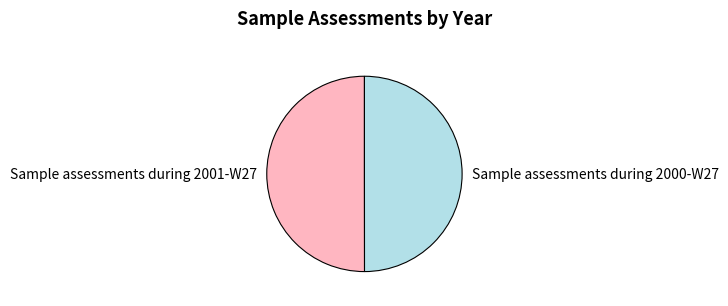

Do Sample assessments during 2000-W27 and Sample assessments during 2001-W27 together represent more than half of the pie?

Yes